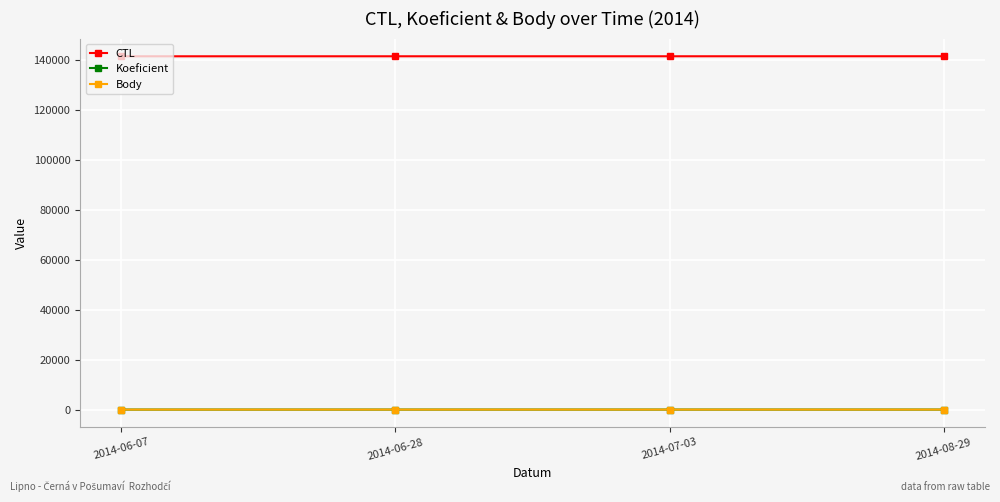

What is the difference between the Koeficient values at 2014-06-07 and 2014-07-03?

2